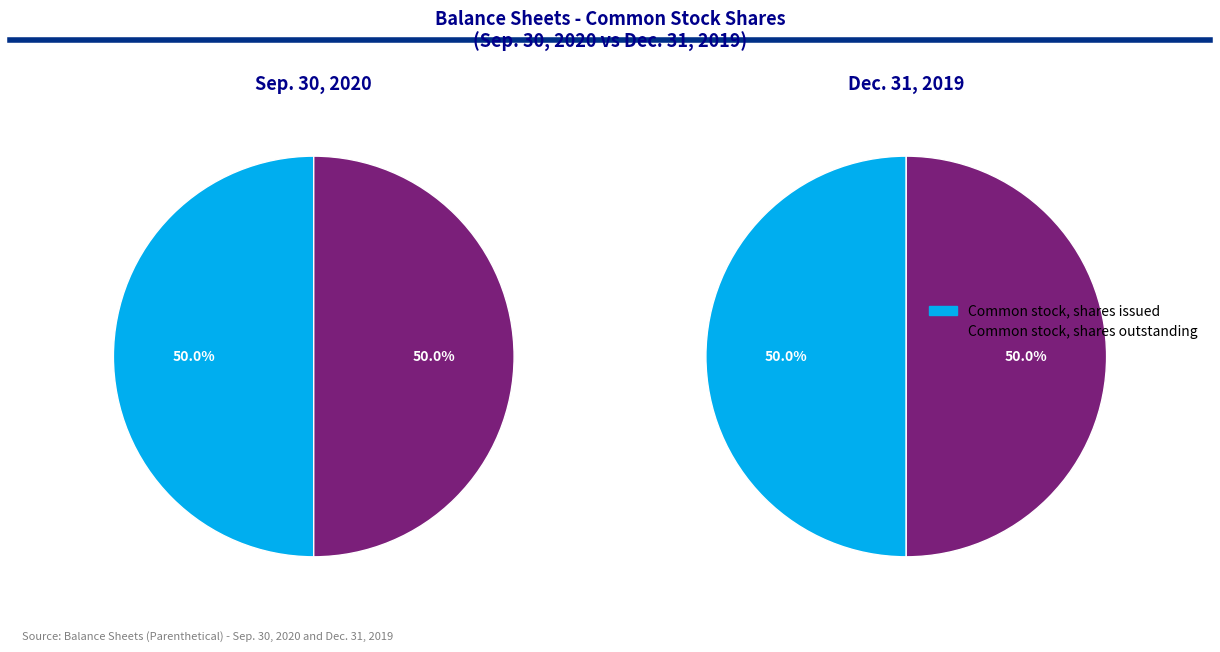

Which series has the largest range (max minus min)?

Sep. 30, 2020